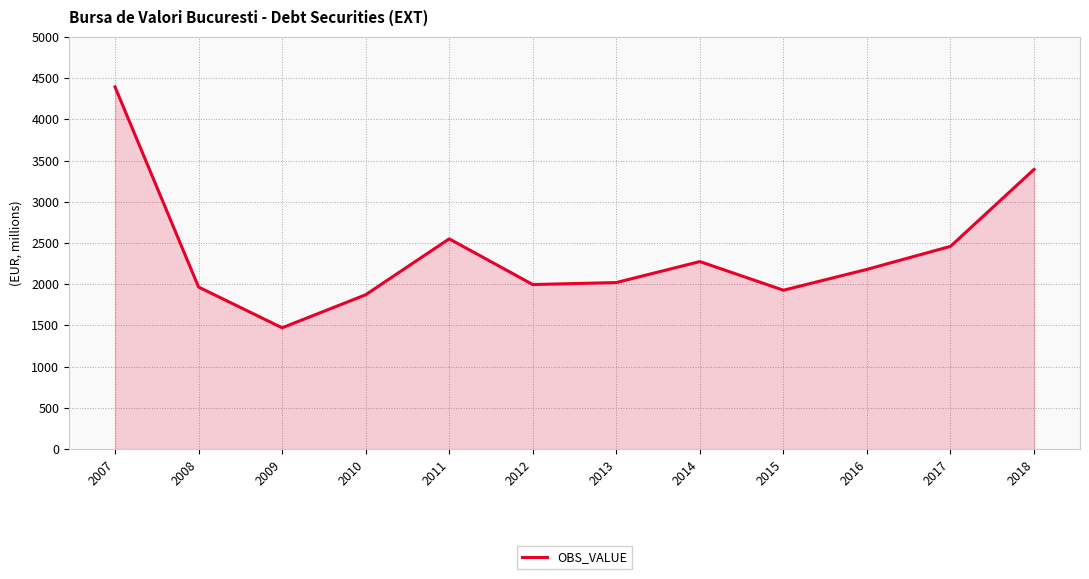

Is it true that the value at 2012 is 3130.9?

False